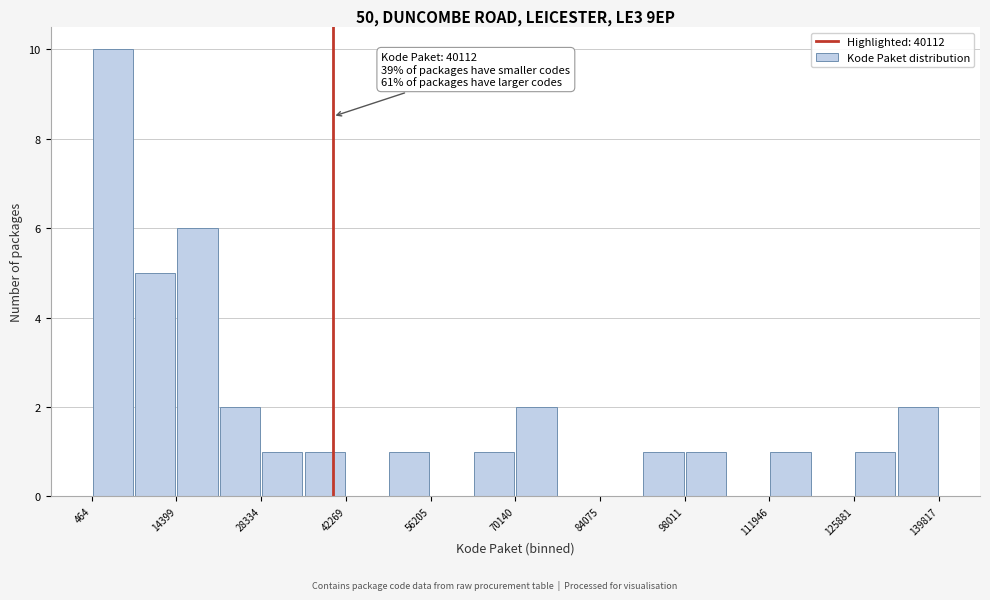

Around what value on the x-axis is the tallest bar? Give the approximate position of its centre, as read against the axis.

4000